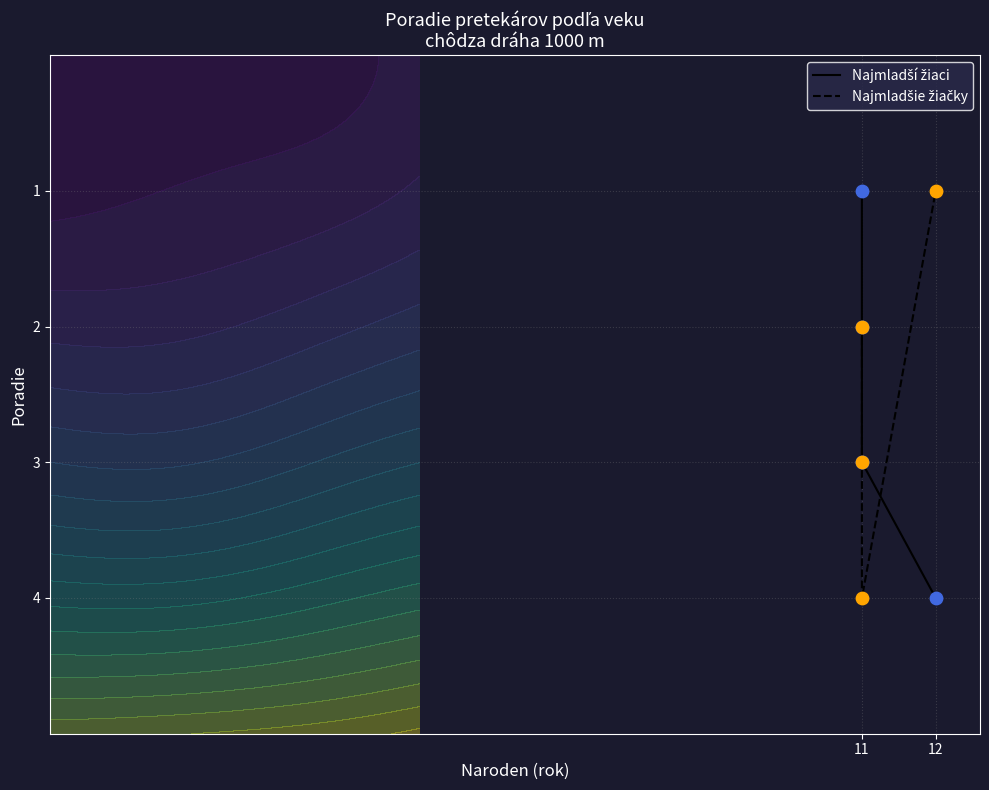

What is the total value across all series at 11?

3